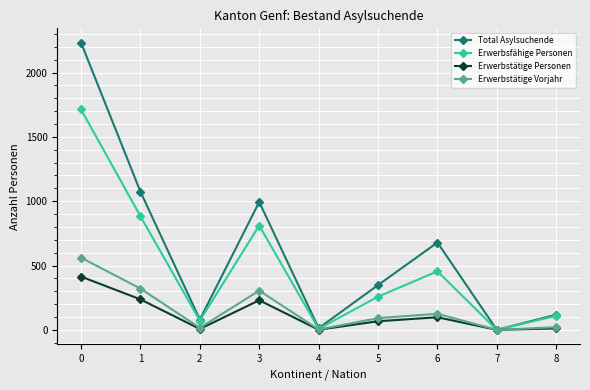

In Erwerbsfähige Personen, how many points are lower than both neighbors (excluding endpoints)?

3